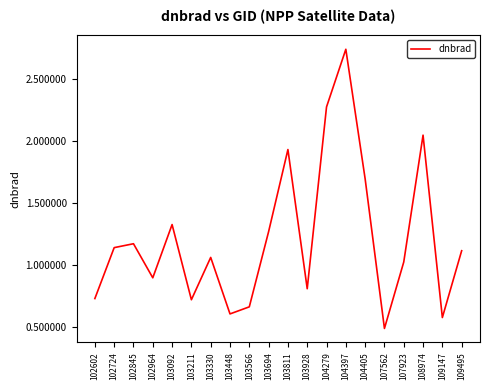

Is it true that the value at 103928 is 0.8?

True